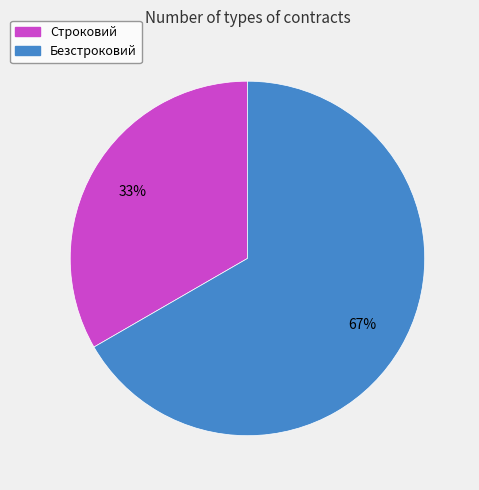

Which slice is the largest?

Безстроковий